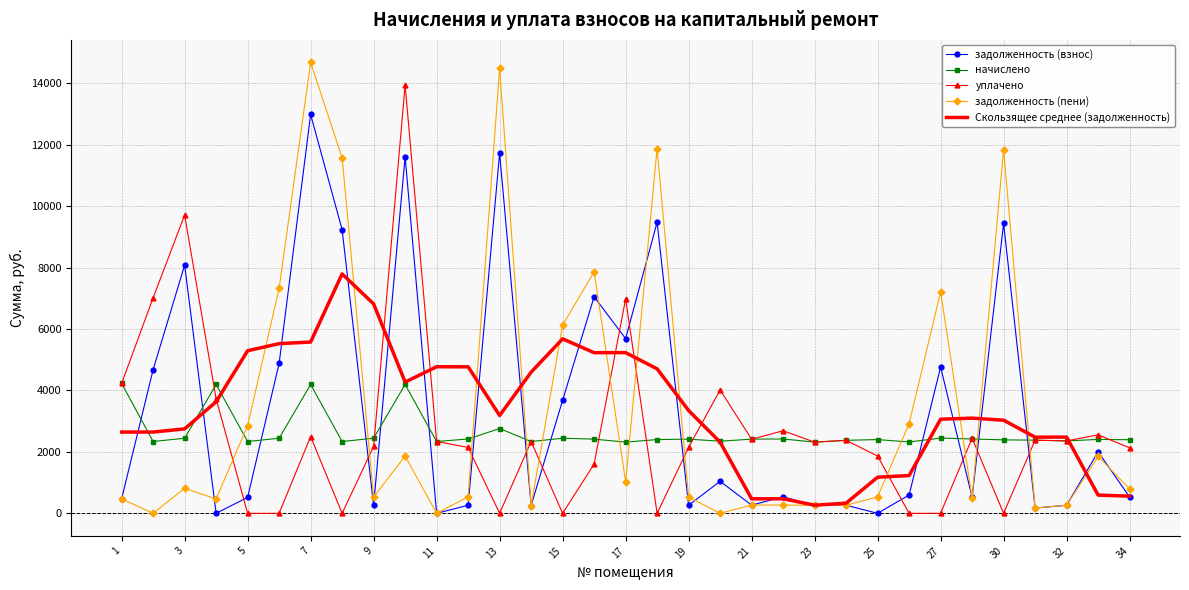

How many intersections are there between задолженность (взнос) and уплачено?

12